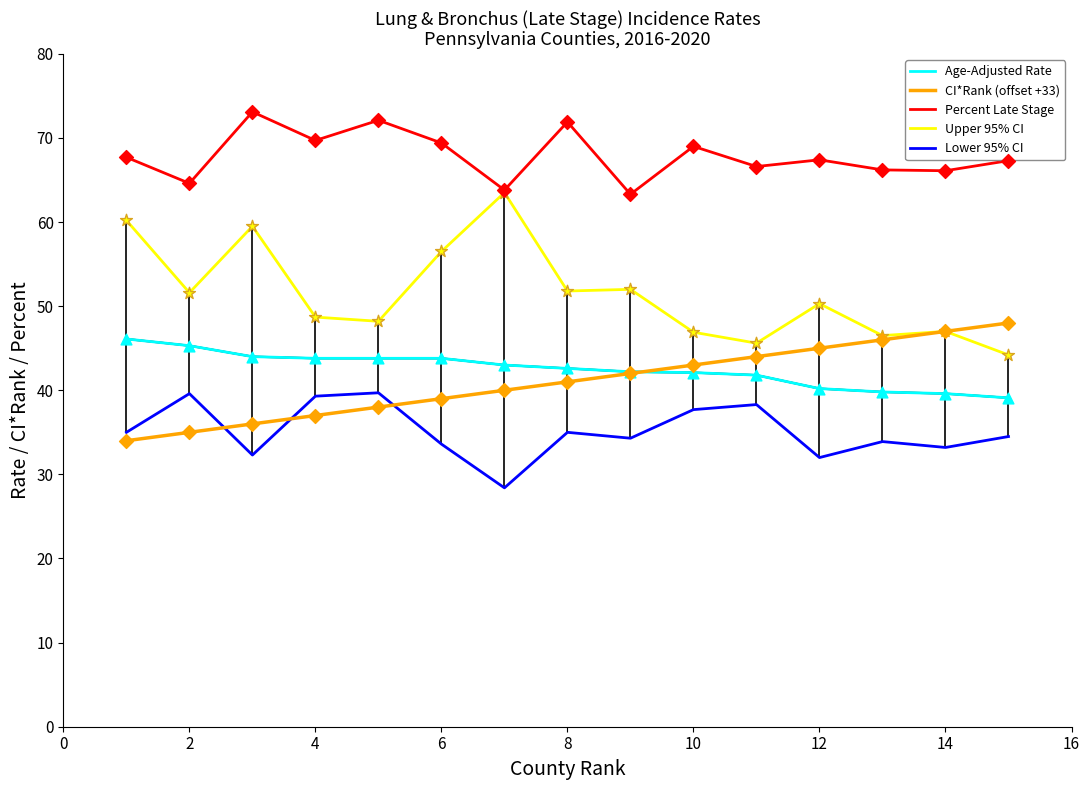

What is the minimum value shown in the chart?

28.4